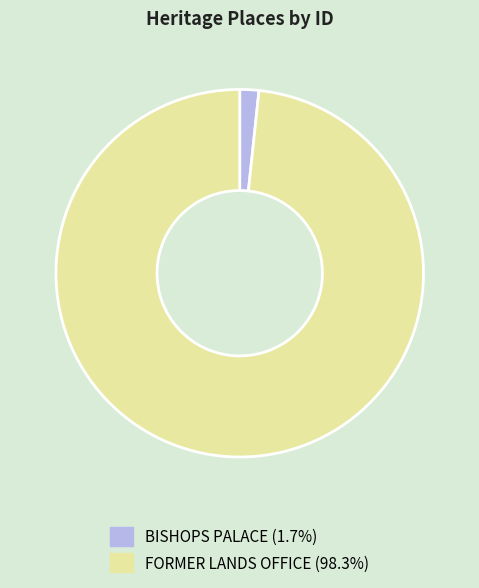

Which has a higher value, FORMER LANDS OFFICE or BISHOPS PALACE?

FORMER LANDS OFFICE